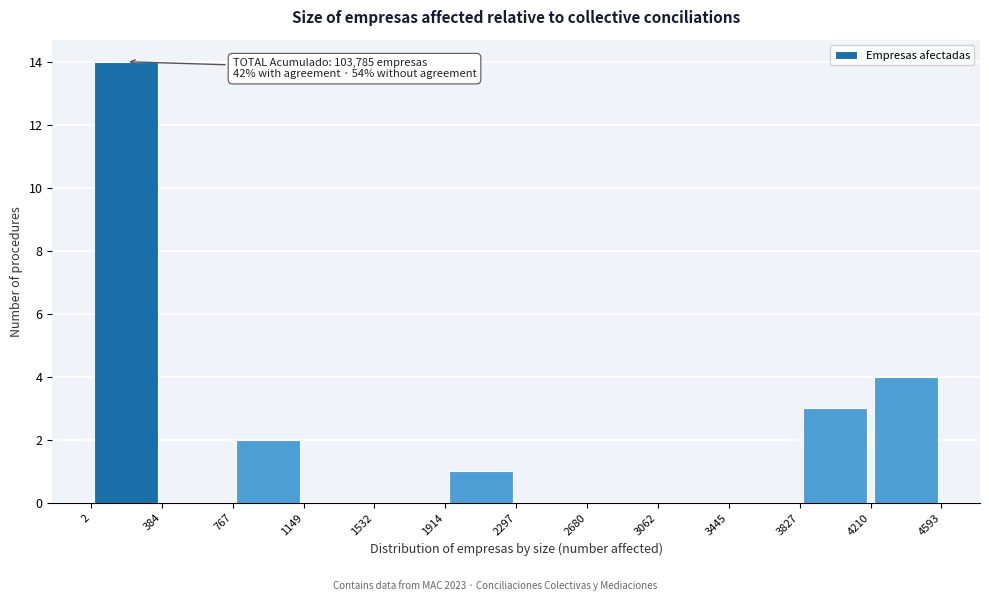

Over which range of the x-axis is the bar tallest?

2 to 384